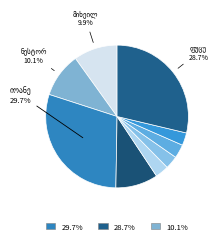

How many slices are in this pie chart?

9